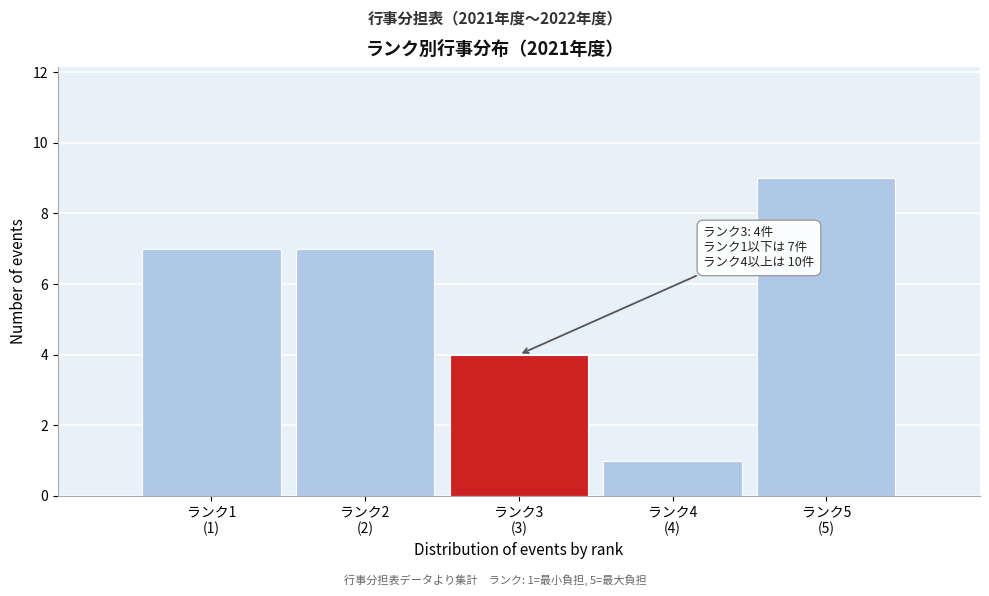

Reading left to right, extract all data points from this chart.

7	7	4	1	9